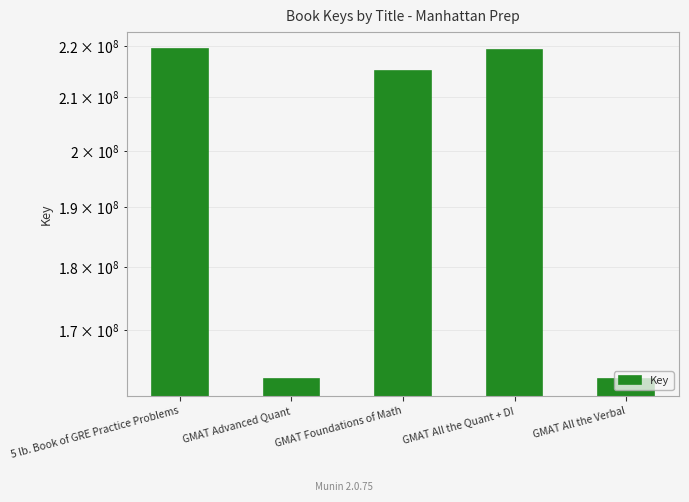

The value at GMAT Advanced Quant is 162571089. True or false?

True